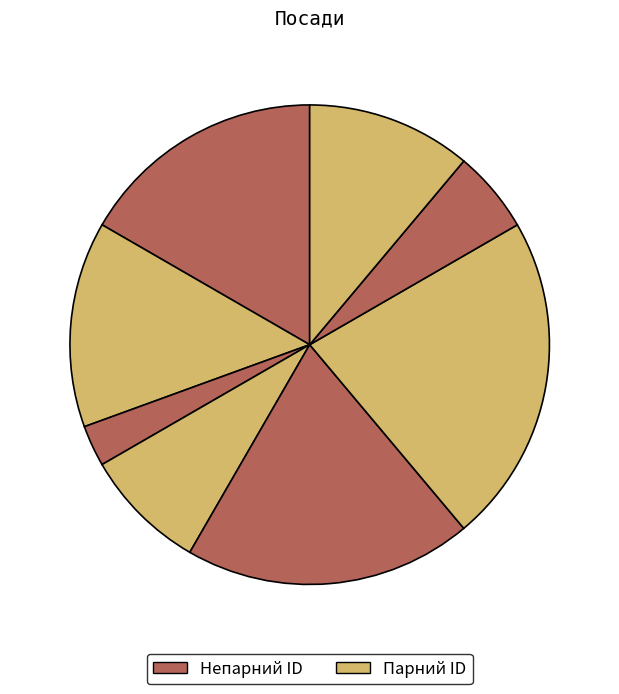

Count the number of slices in the pie.

8